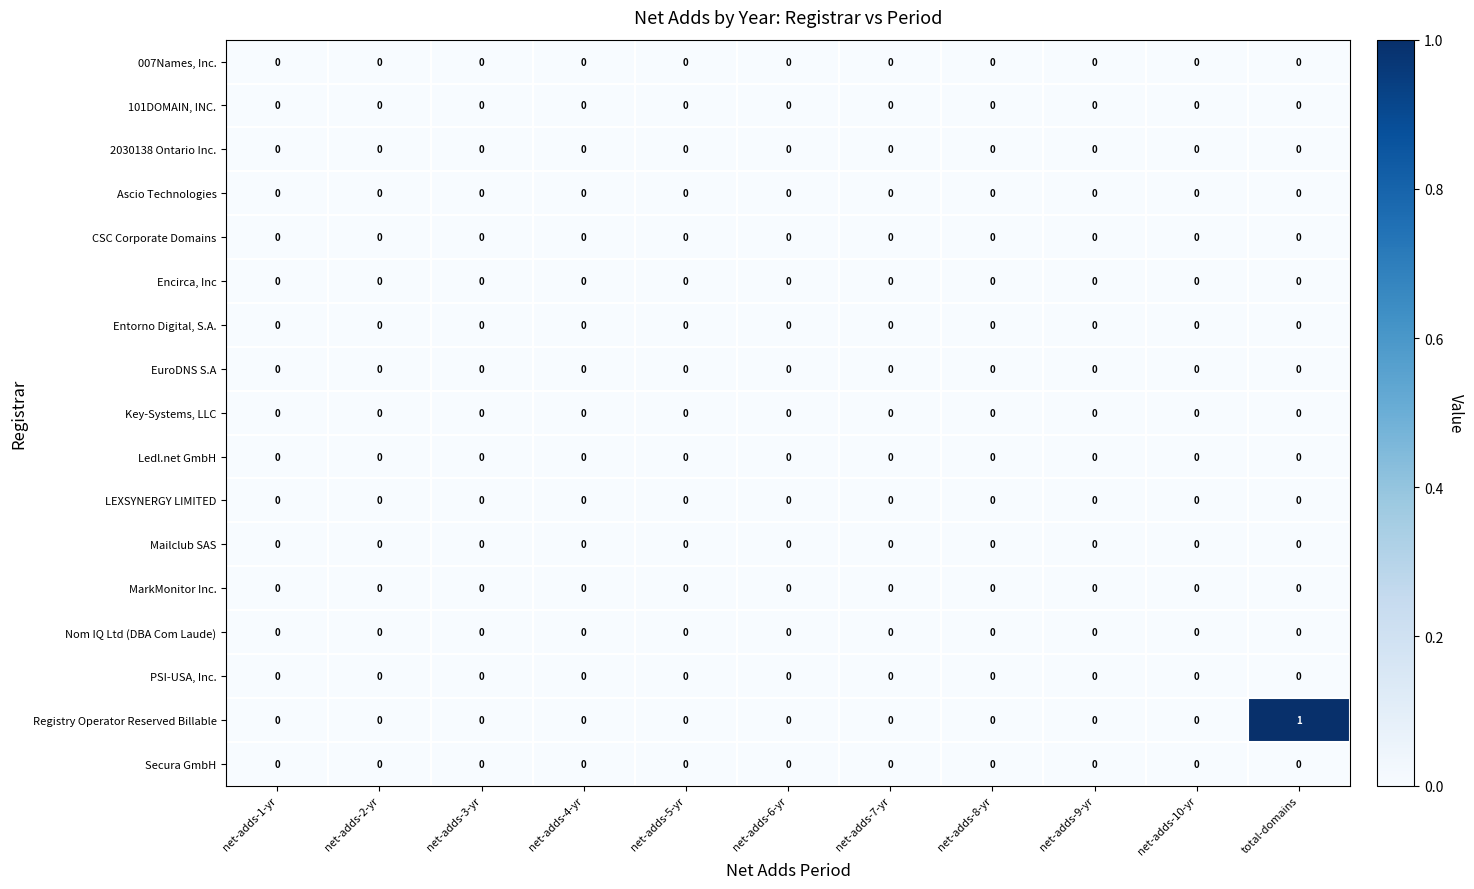

Which series has the largest total across all categories?

Registry Operator Reserved Billable